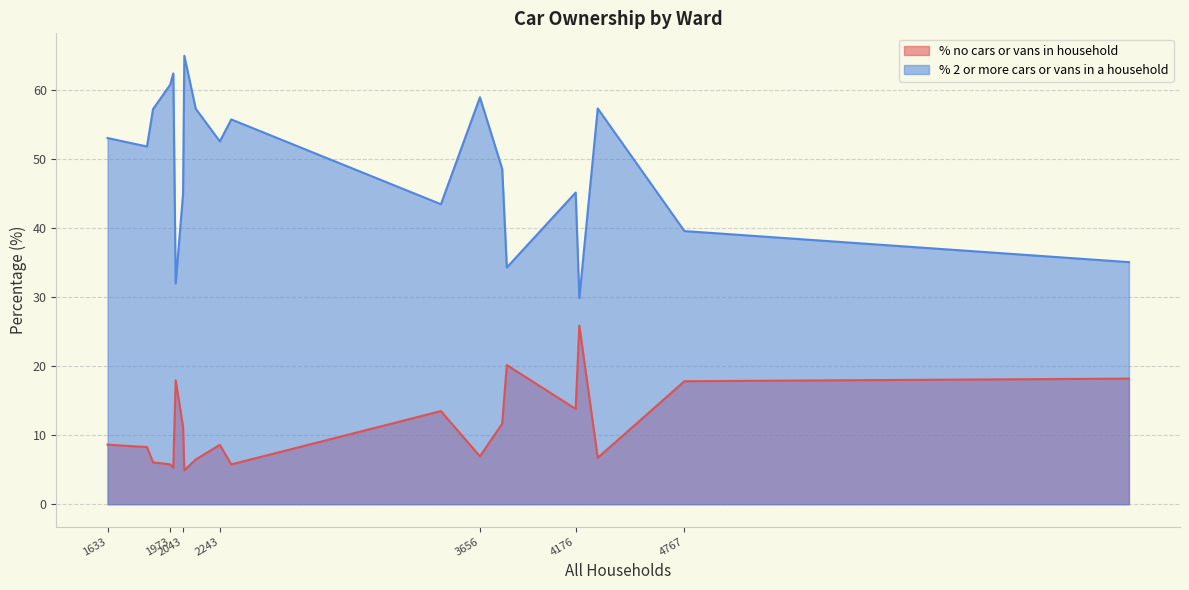

True or false: % 2 or more cars or vans in a household and % no cars or vans in household intersect in this chart.

False